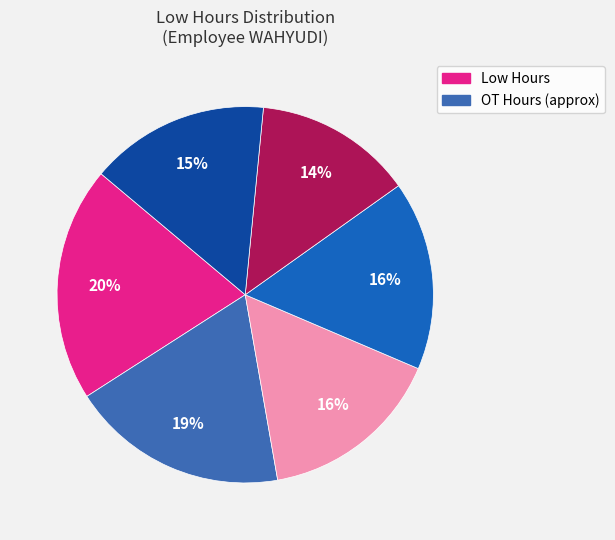

Does any single category account for the majority?

No